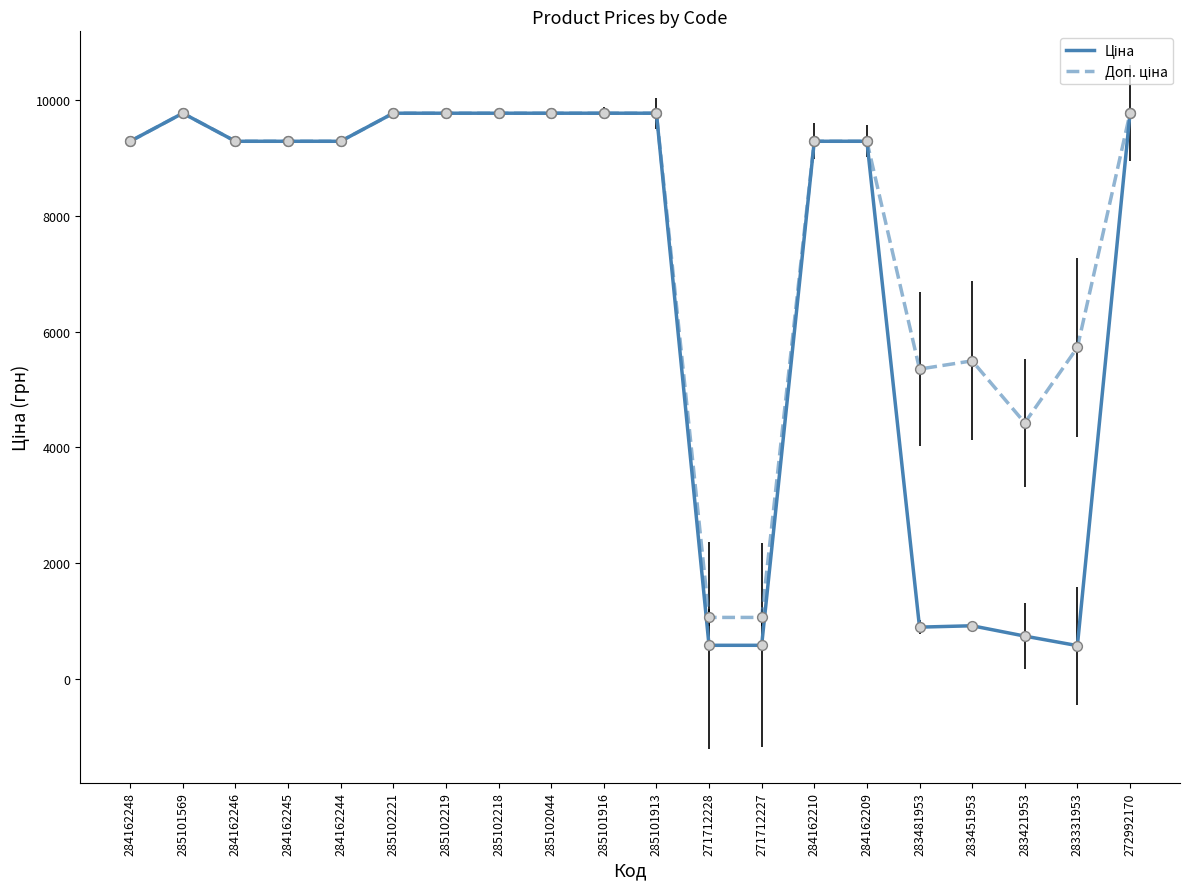

What is the difference between the highest and lowest values at 283331953?

5154.3